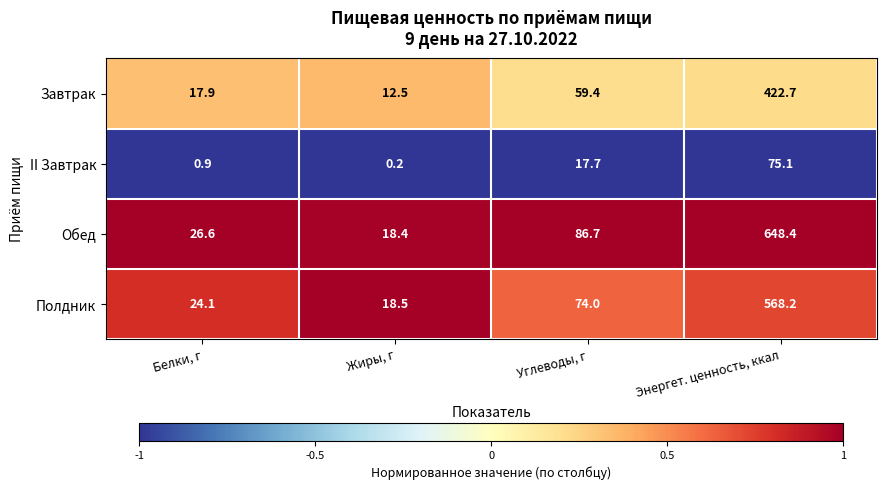

At which label is Завтрак closest to 217?

Углеводы, г